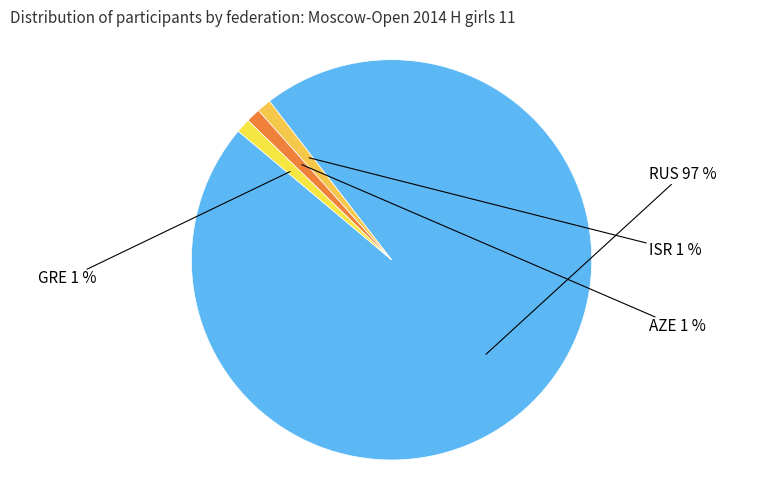

Count the number of slices in the pie.

4